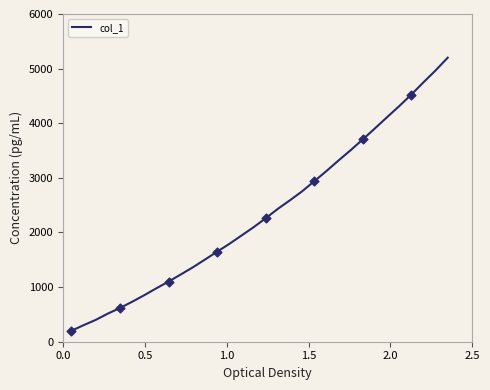

What is the maximum value shown in the chart?

5200.0